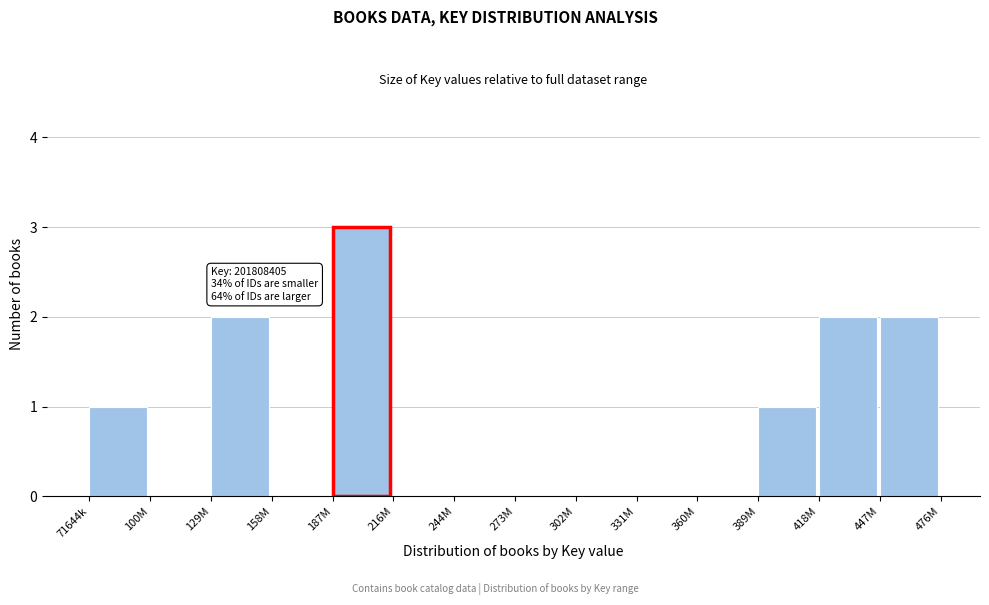

Reading left to right, transcribe all the data shown in this chart.

71644k=1	100M=0	129M=2	158M=0	187M=3	216M=0	244M=0	273M=0	302M=0	331M=0	360M=0	389M=1	418M=2	447M=2